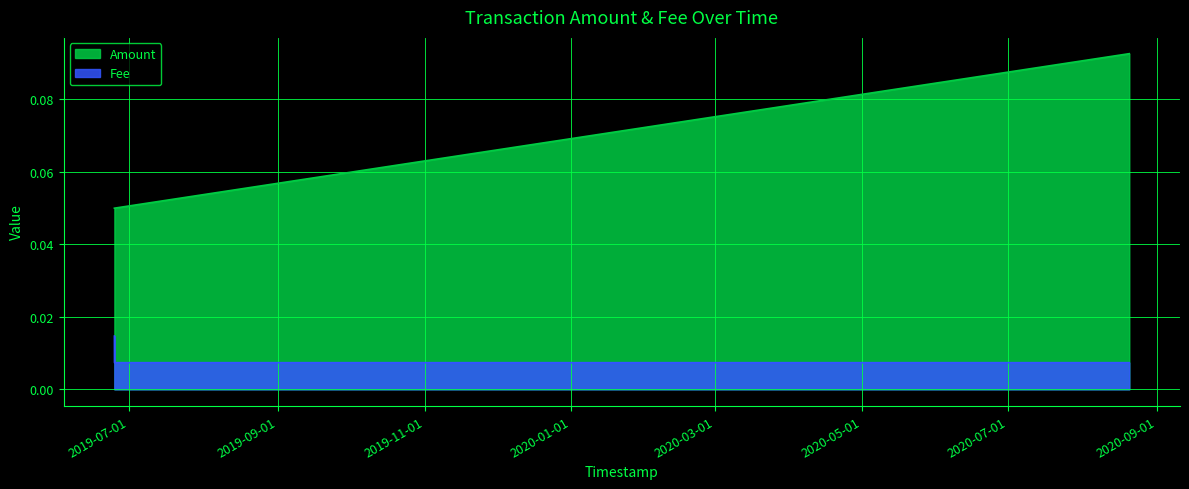

Is it true that Amount equals 0.0 at 2019-06-24 19:38:27?

True